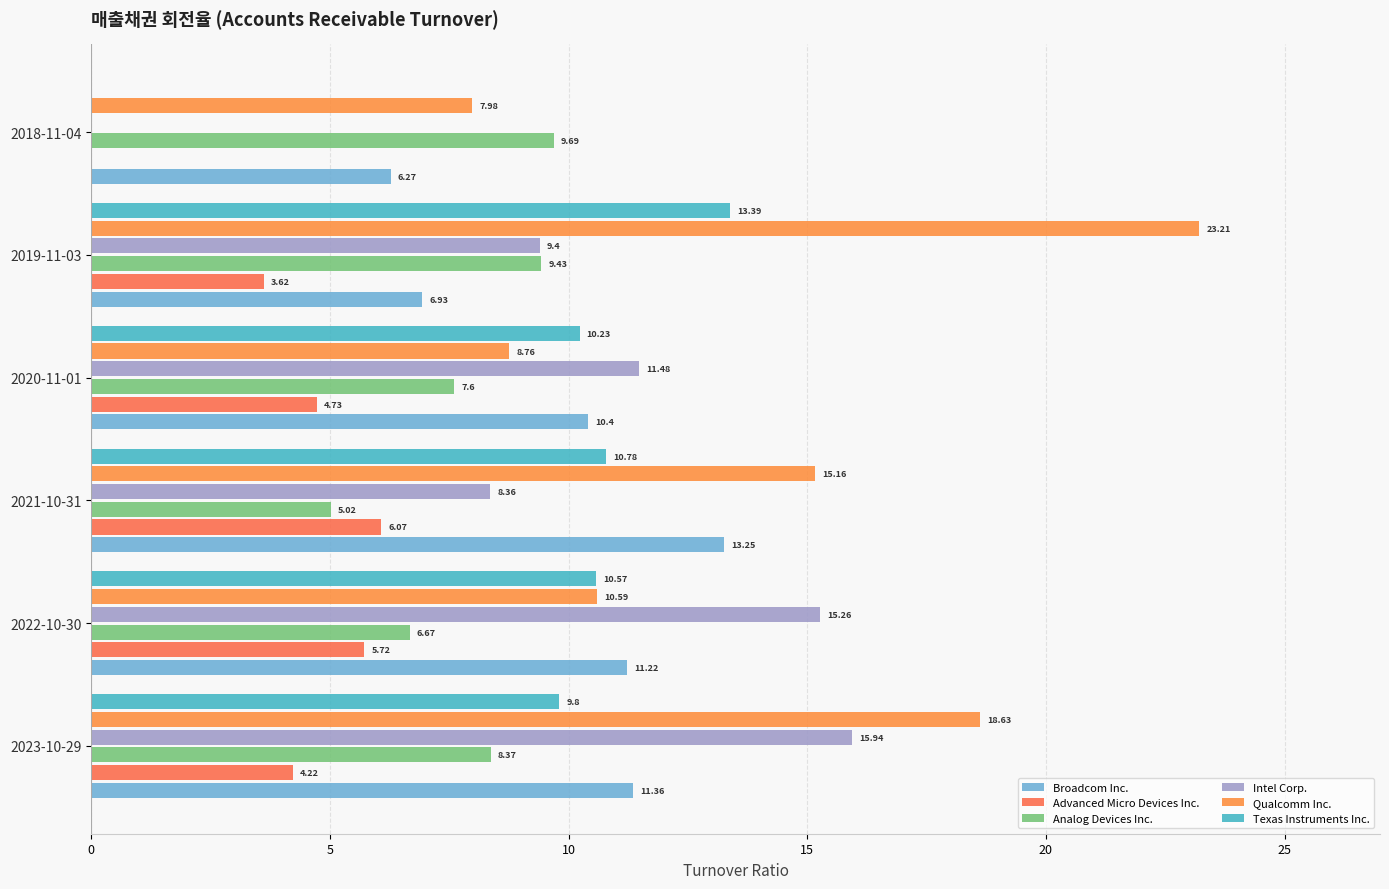

Reading left to right, extract all data points from this chart.

Broadcom Inc.: 11.4	11.2	13.2	10.4	6.9	6.3
Advanced Micro Devices Inc.: 4.2	5.7	6.1	4.7	3.6	0.0
Analog Devices Inc.: 8.4	6.7	5.0	7.6	9.4	9.7
Intel Corp.: 15.9	15.3	8.4	11.5	9.4	0.0
Qualcomm Inc.: 18.6	10.6	15.2	8.8	23.2	8.0
Texas Instruments Inc.: 9.8	10.6	10.8	10.2	13.4	0.0